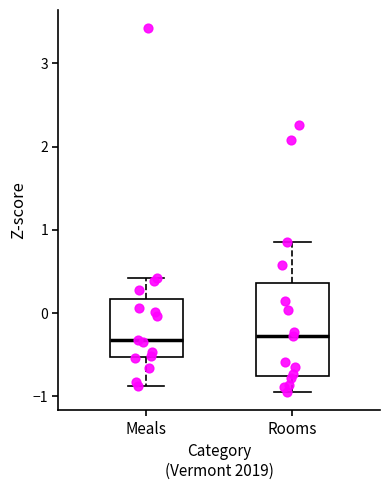

Reading left to right, read every box against the y-axis: the position of its median line, the range the box covers, and the ends of its whiskers. The values are not printed on the chart, so give them approximately, as read against the axis.

Meals: median -0.3, box -0.5 to 0.2, whiskers -0.9 to 0.4
Rooms: median -0.3, box -0.8 to 0.4, whiskers -1.0 to 0.9